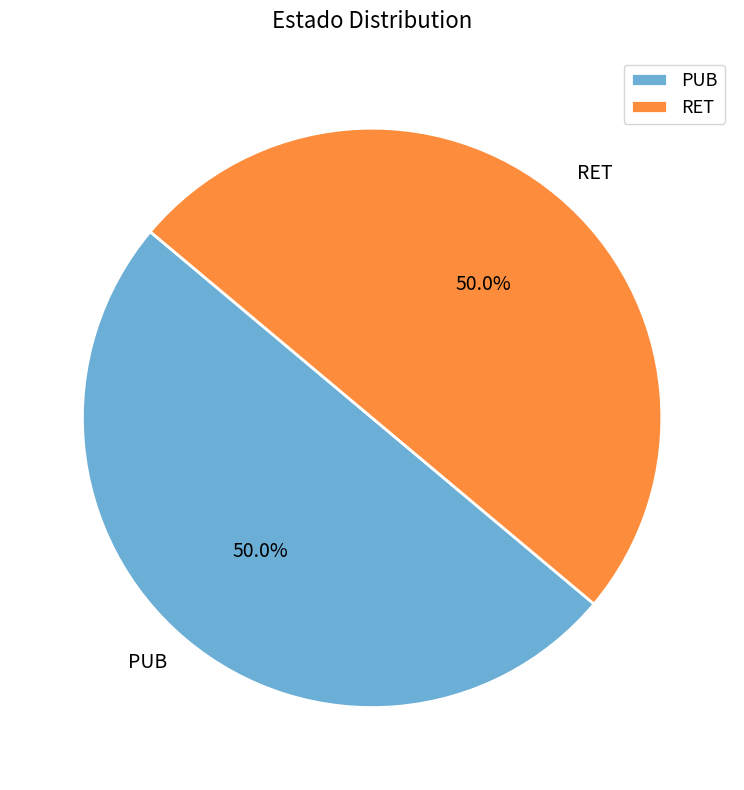

To the nearest percent, what portion does PUB represent?

50%